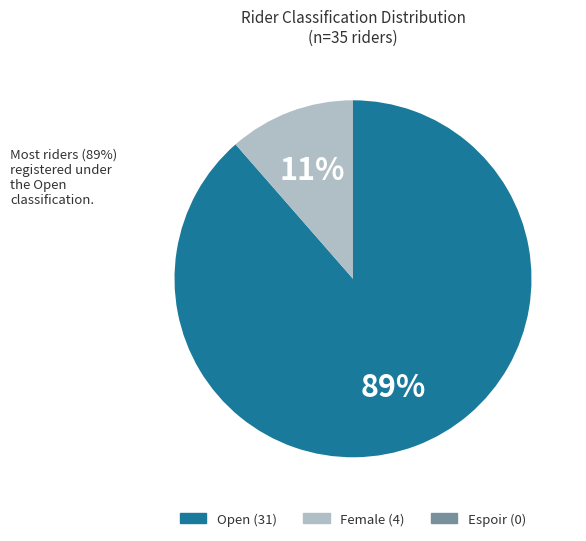

Is there any slice that represents more than half of the pie?

Yes